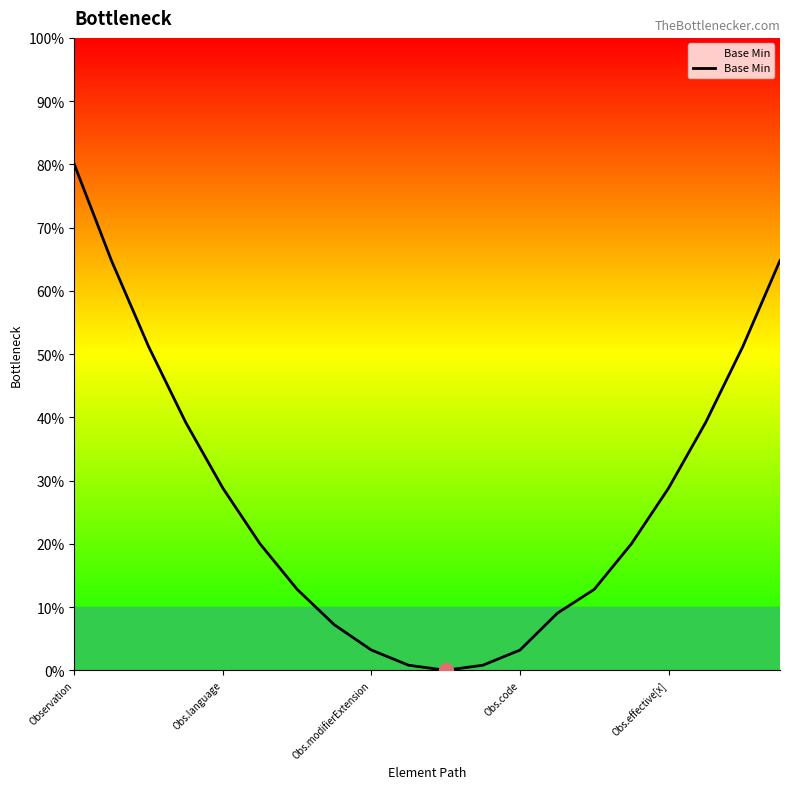

Read the value at Obs.code.

3.2